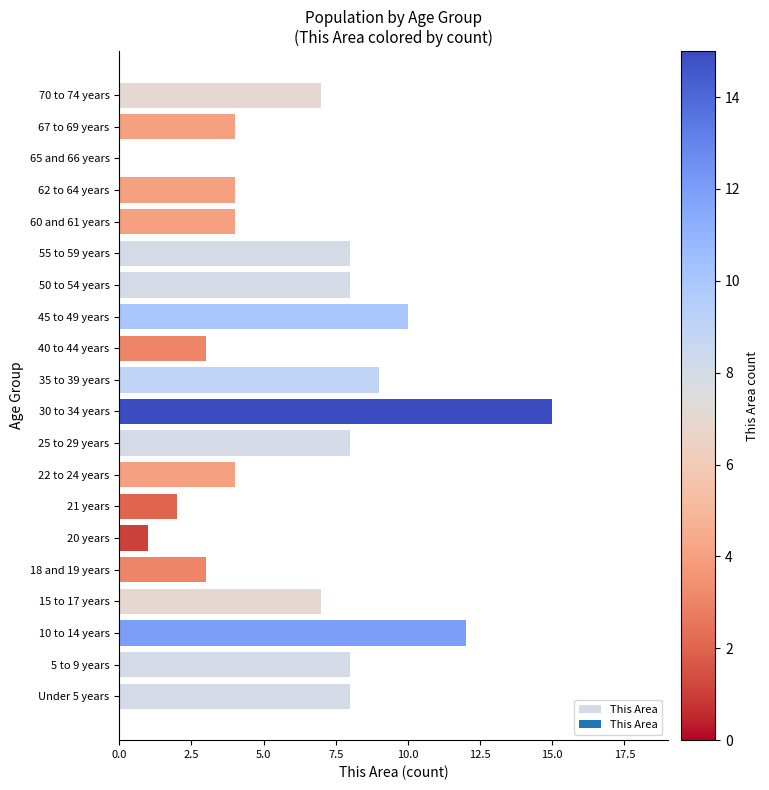

What is the maximum value shown in the chart?

15